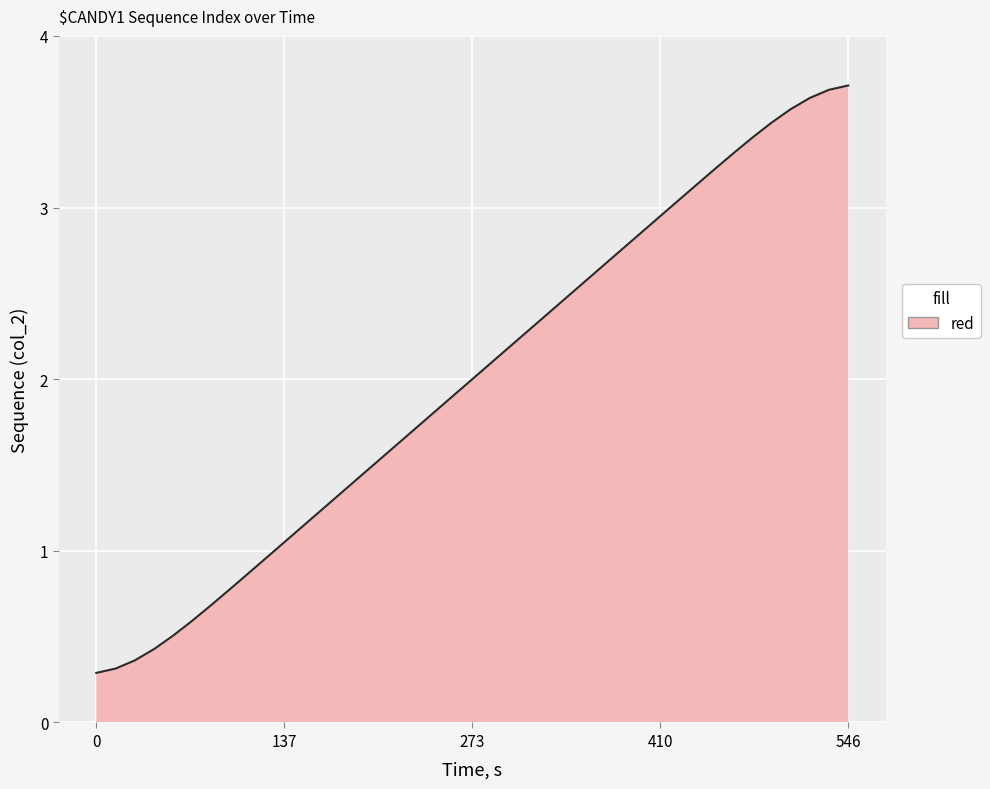

What is the difference between the second highest and second lowest values?

3.4